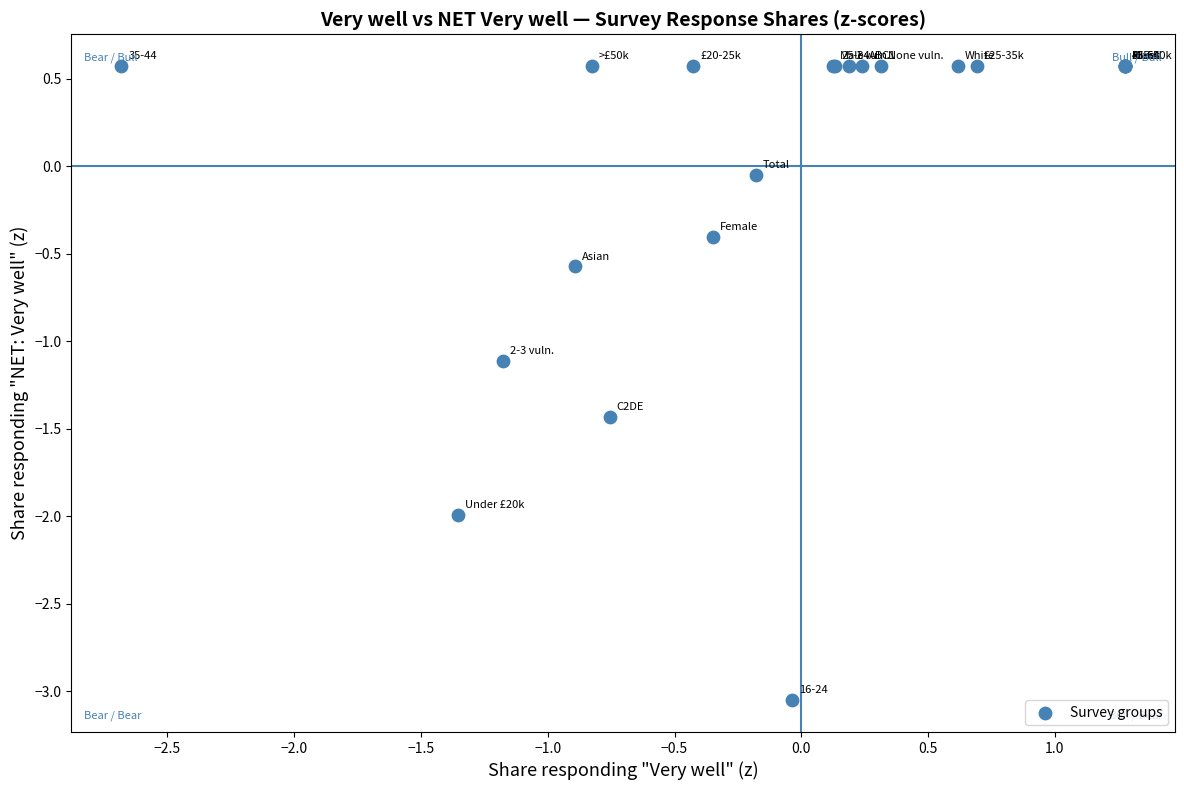

What Y value in the scatter plot is closest to -1?

-1.1